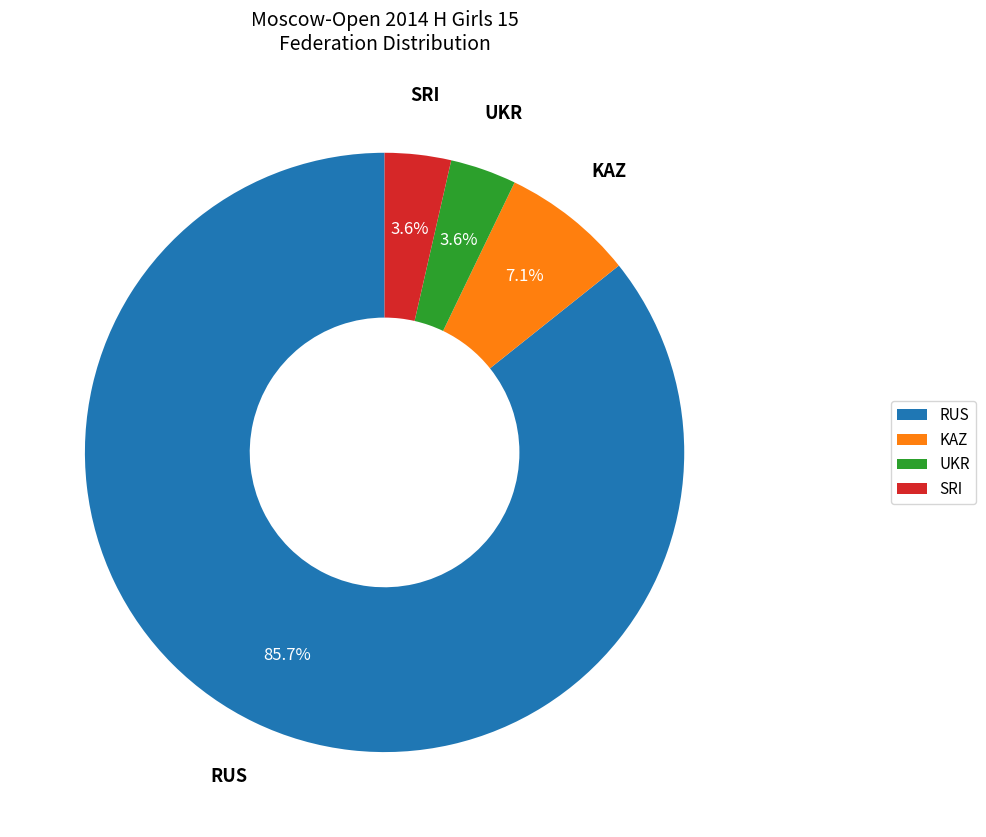

What is the majority slice?

RUS